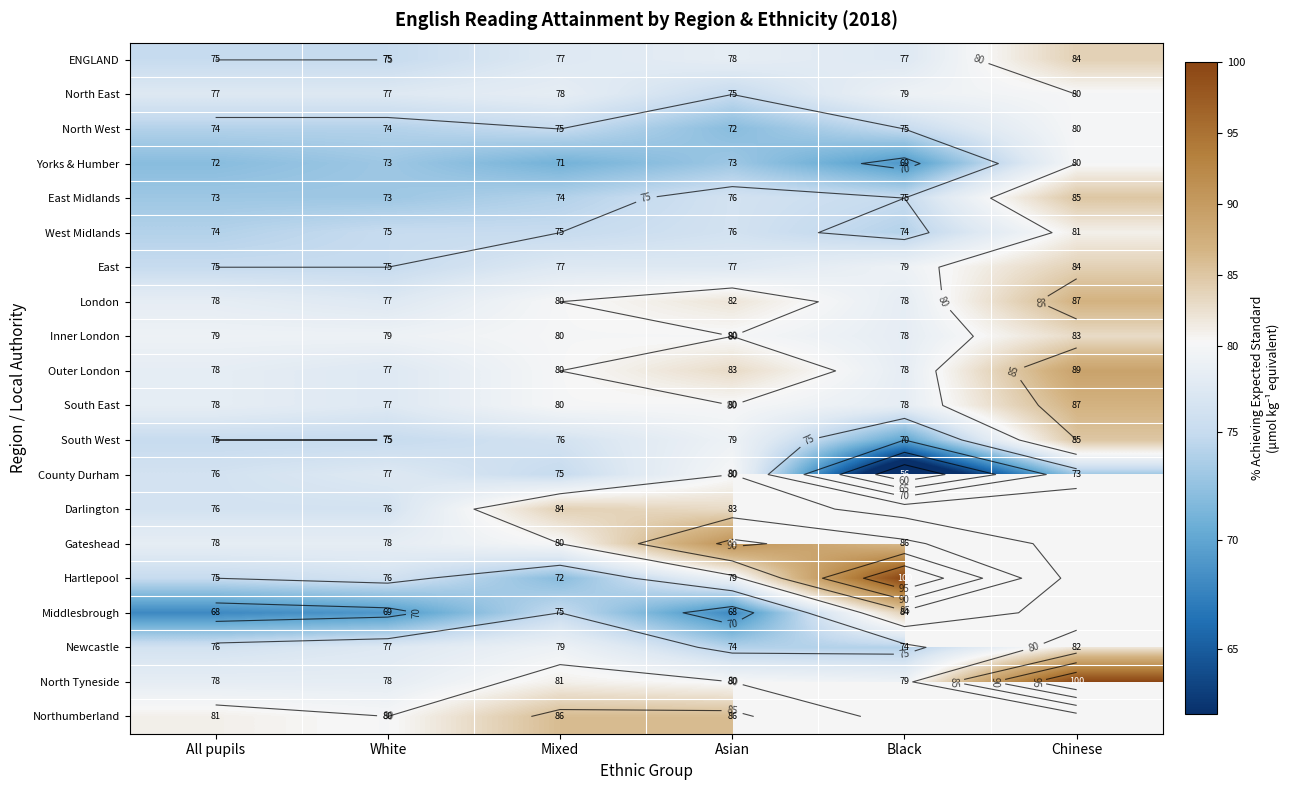

Count the number of data series in this chart.

20